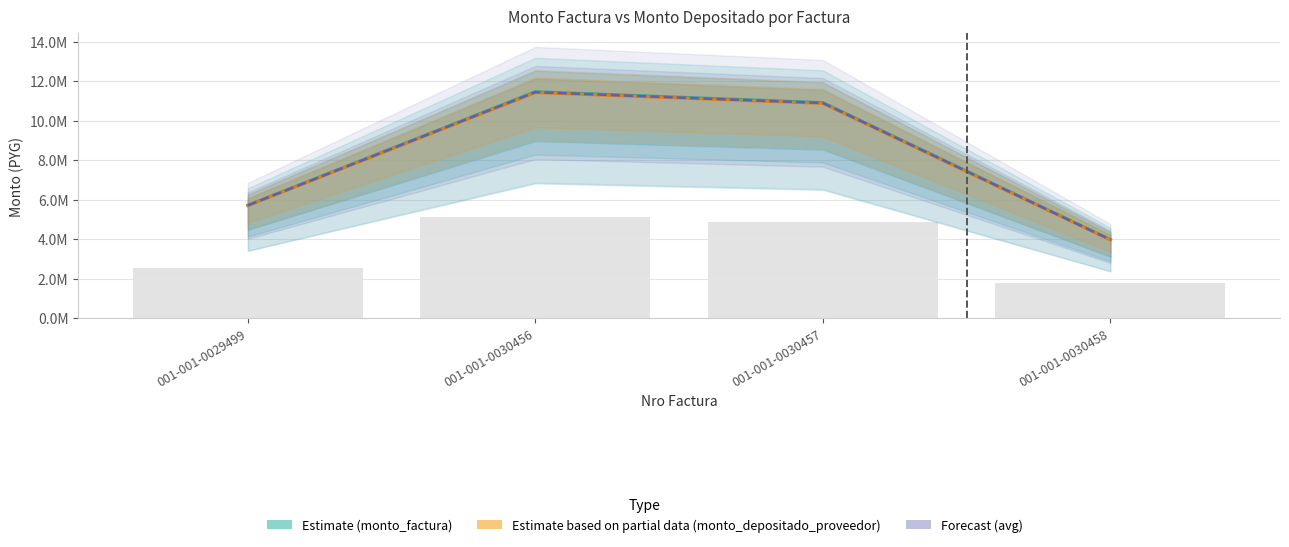

The Estimate based on partial data (monto_depositado_proveedor) series shows 11419161.0 at 001-001-0030456. True or false?

True